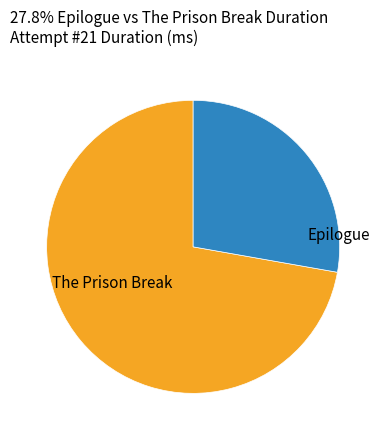

The The Prison Break slice represents 72% of the pie. True or false?

True